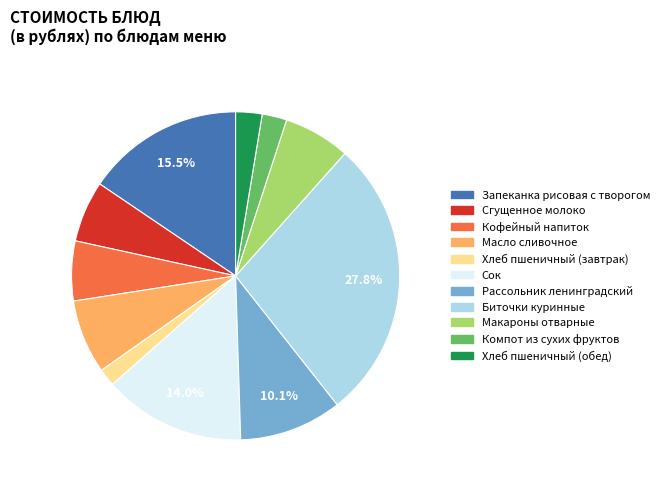

Which has a higher value, Сгущенное молоко or Сок?

Сок